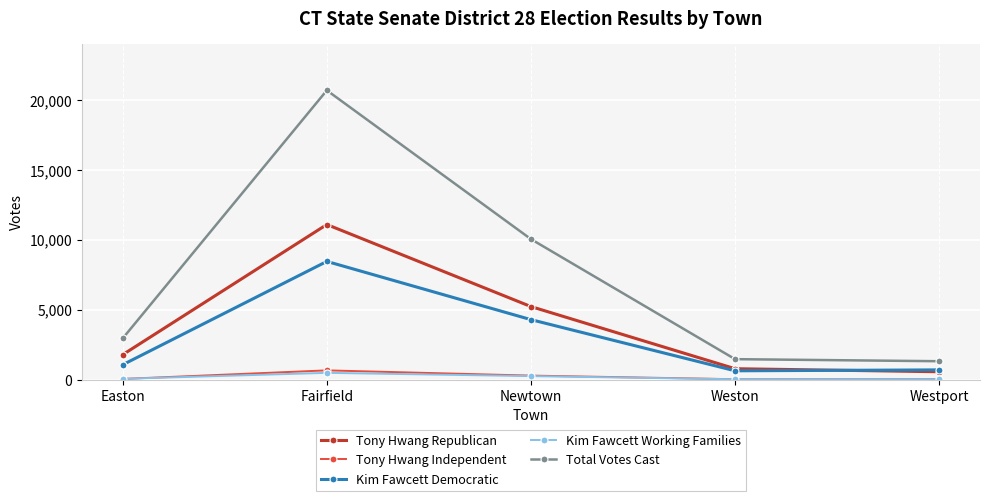

What is the greatest value displayed?

20677